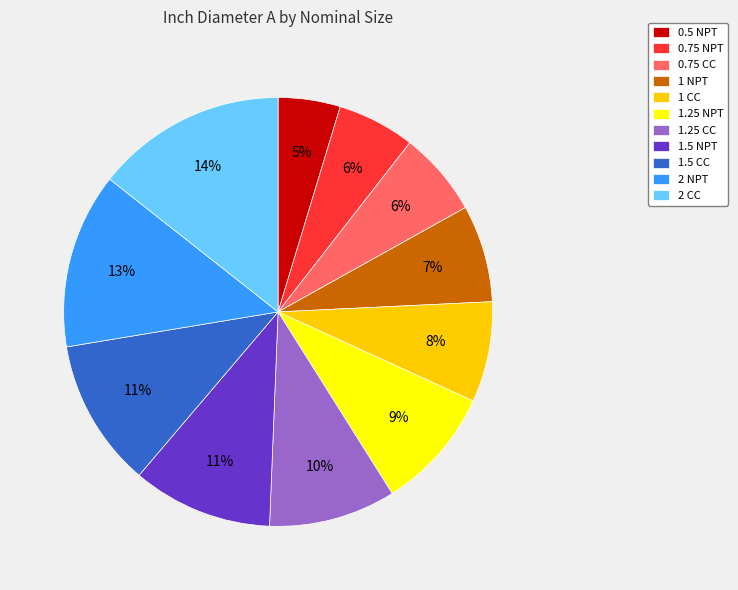

To the nearest percent, what portion does 0.75 CC represent?

6%